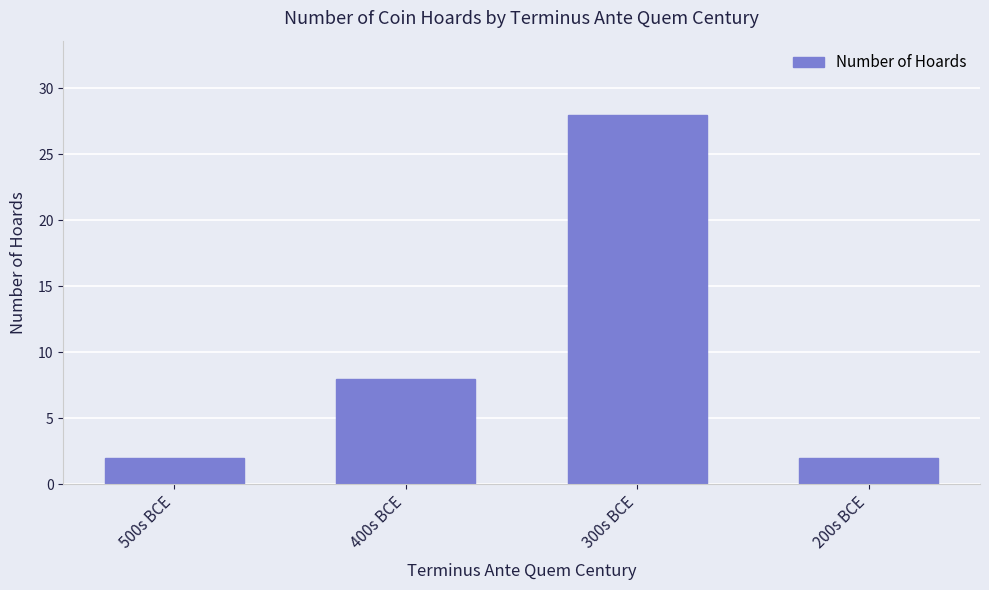

What is the label of the 4th bar from the left?

200s BCE